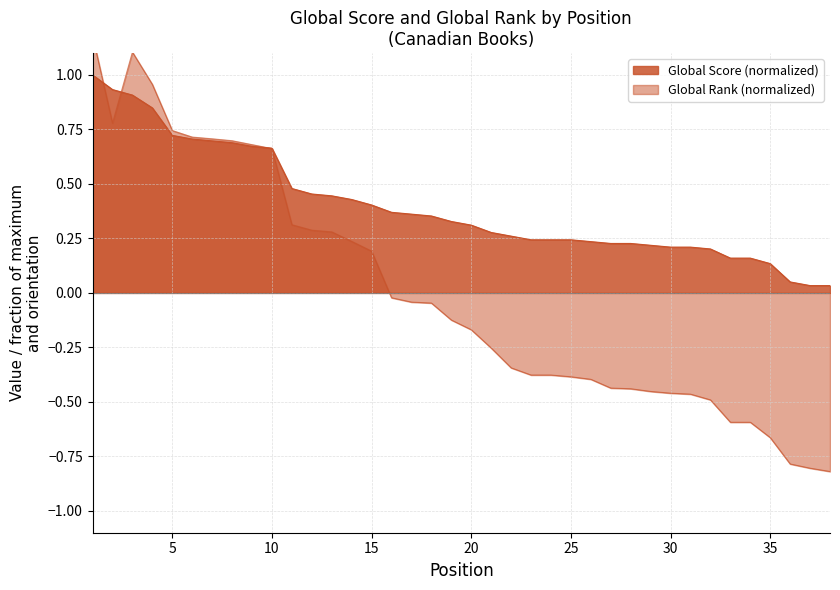

Where do Global Rank (normalized) and Global Score first cross each other?

1 and 2